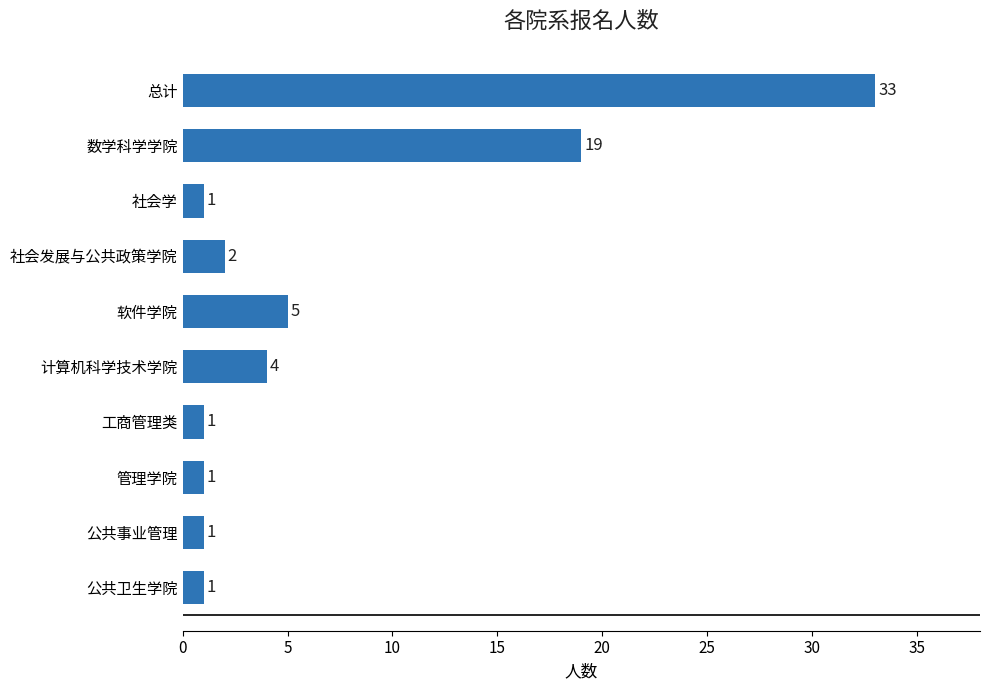

Reading top to bottom, extract all data points from this chart.

33	19	1	2	5	4	1	1	1	1